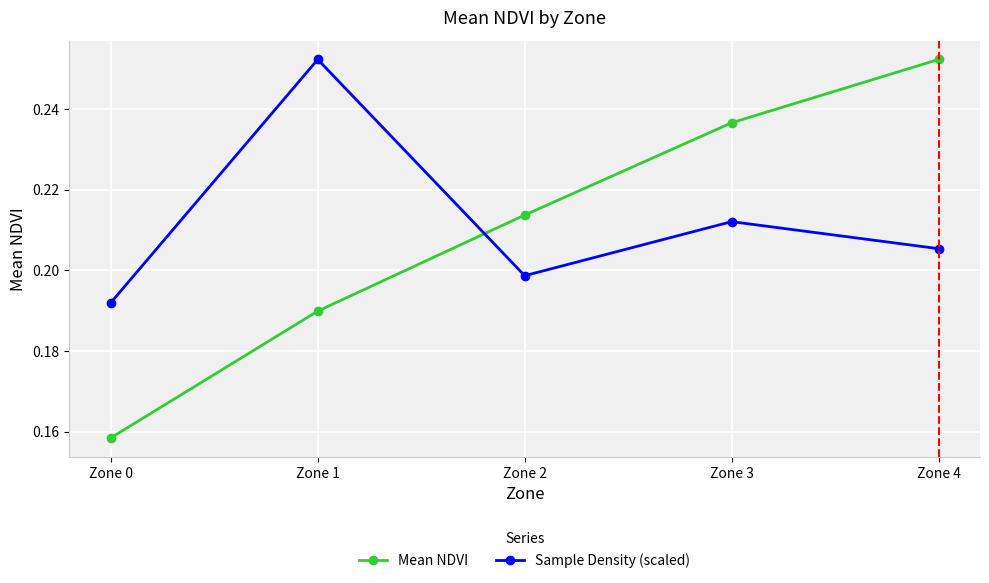

What is the total value across all series at Zone 3?

0.4